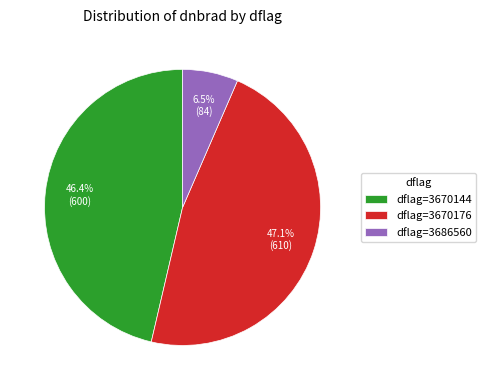

What percentage is NOT represented by dflag=3686560?

93.5%